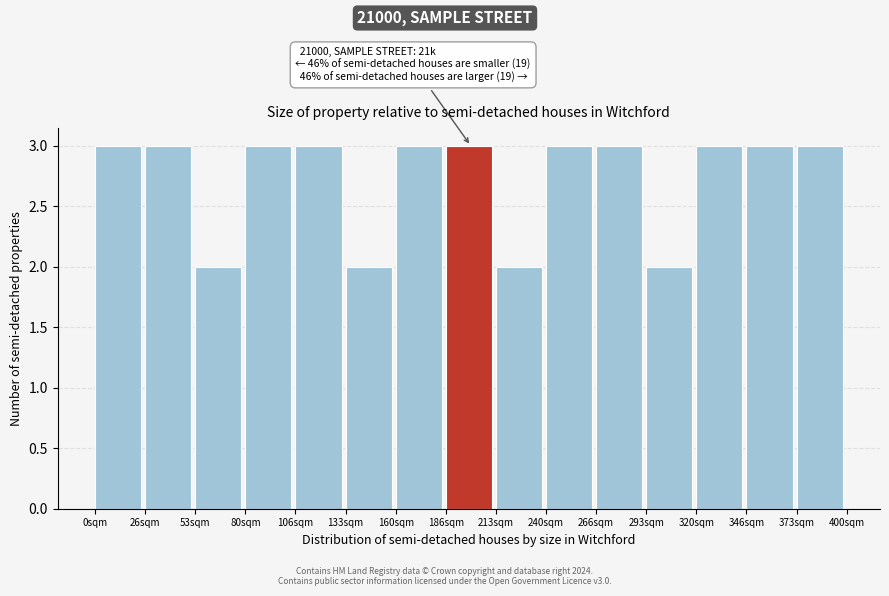

Reading right to left, extract all data points from this chart.

3	3	3	2	3	3	2	3	3	2	3	3	2	3	3